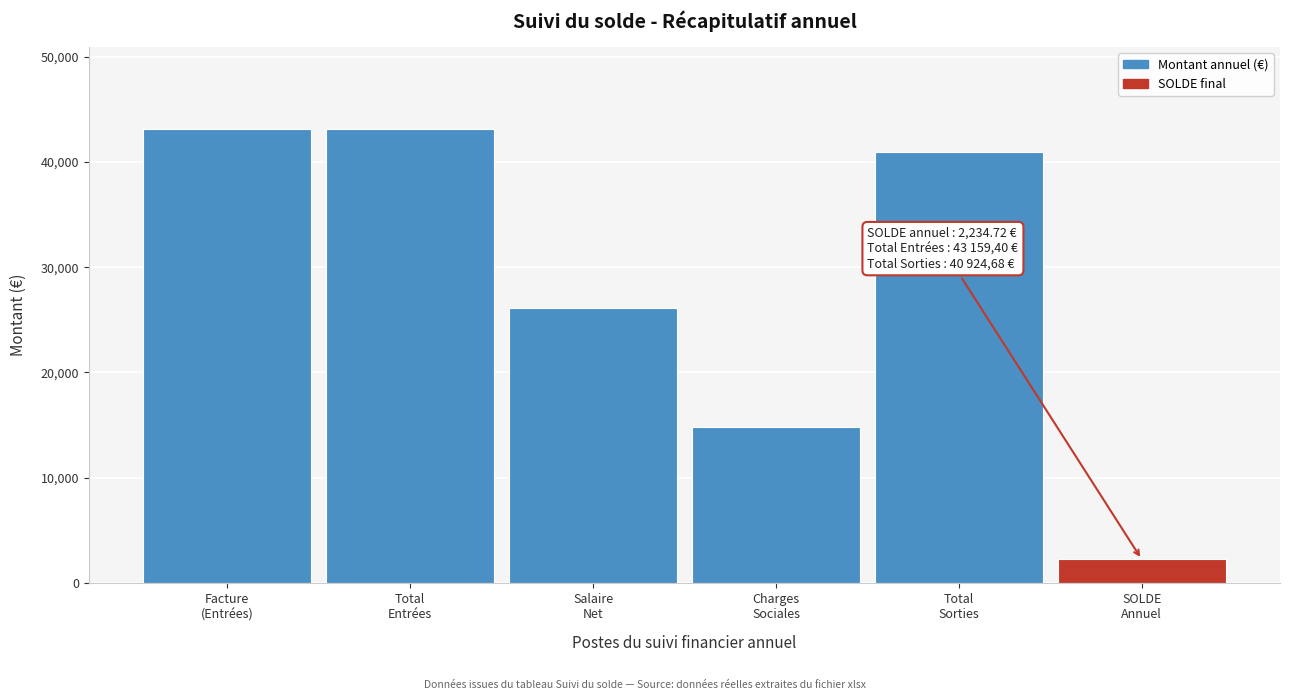

Reading left to right, extract all data points from this chart.

43159.4	43159.4	26138.7	14786.0	40924.7	2234.7